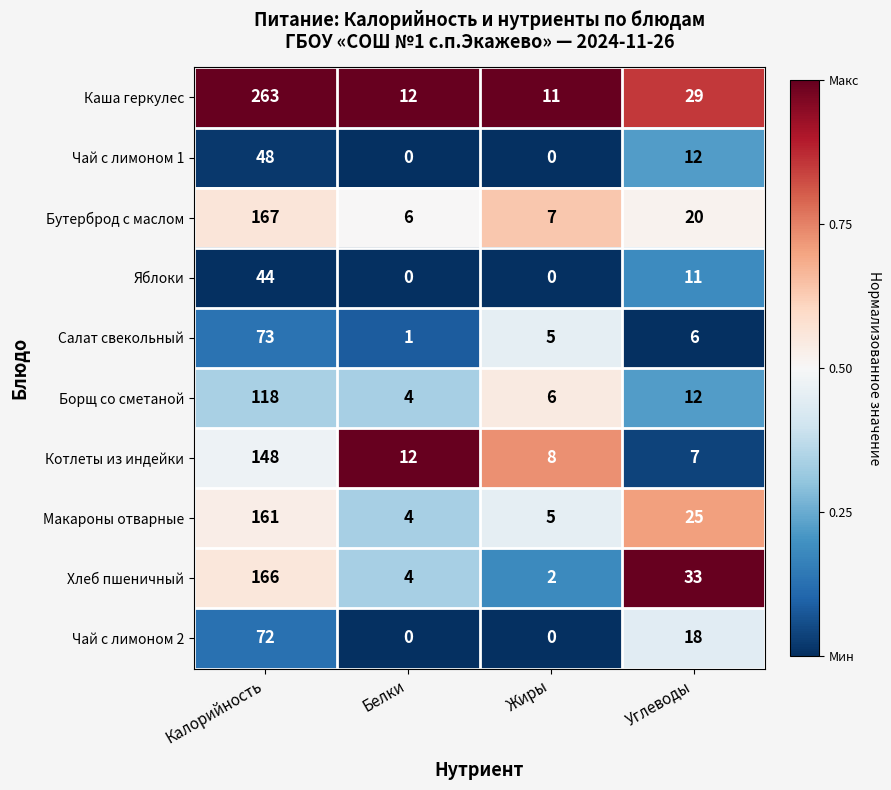

Count the Чай с лимоном 1 values in the range 0 to 48.

4